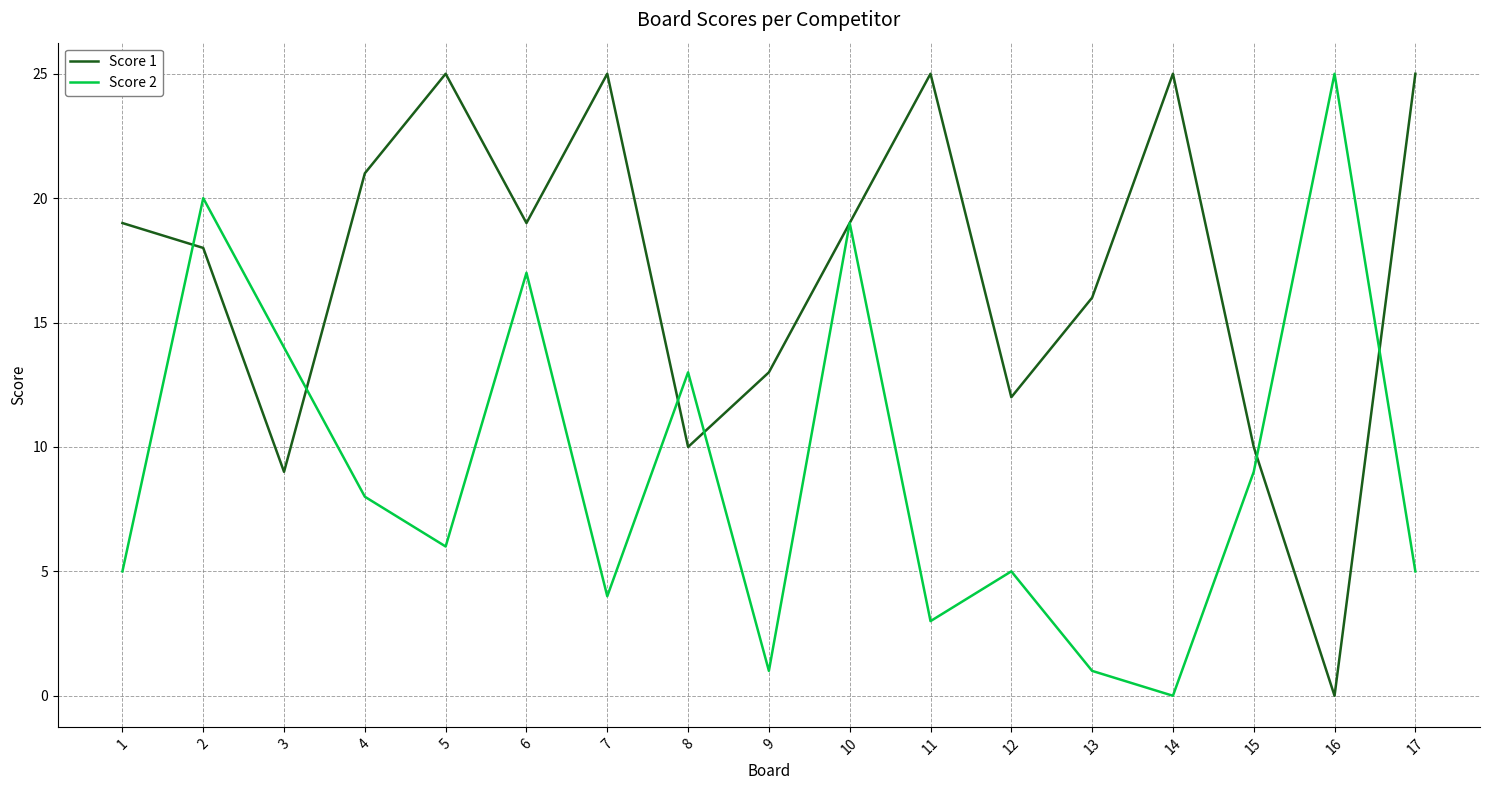

At 7, list the series in order from largest to smallest.

Score 1, Score 2